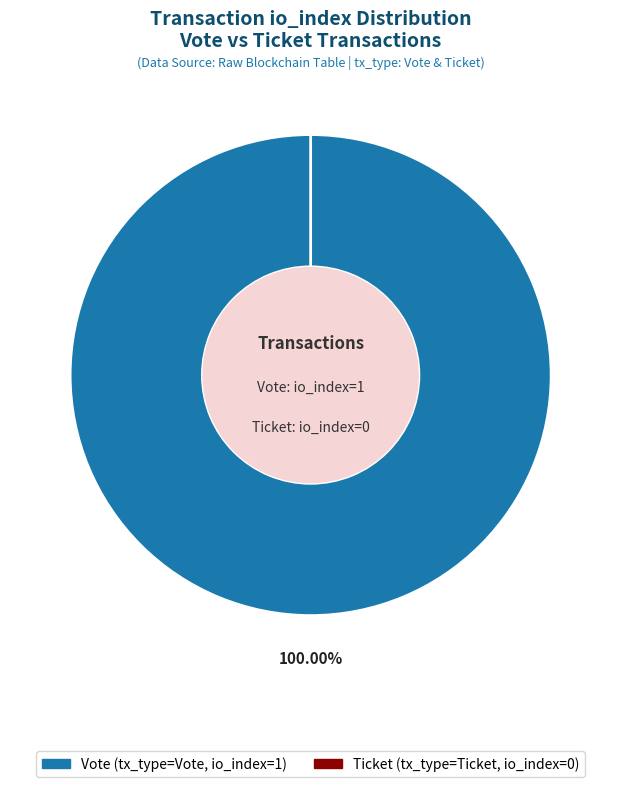

The Vote (io_index=1) slice represents 99% of the pie. True or false?

False